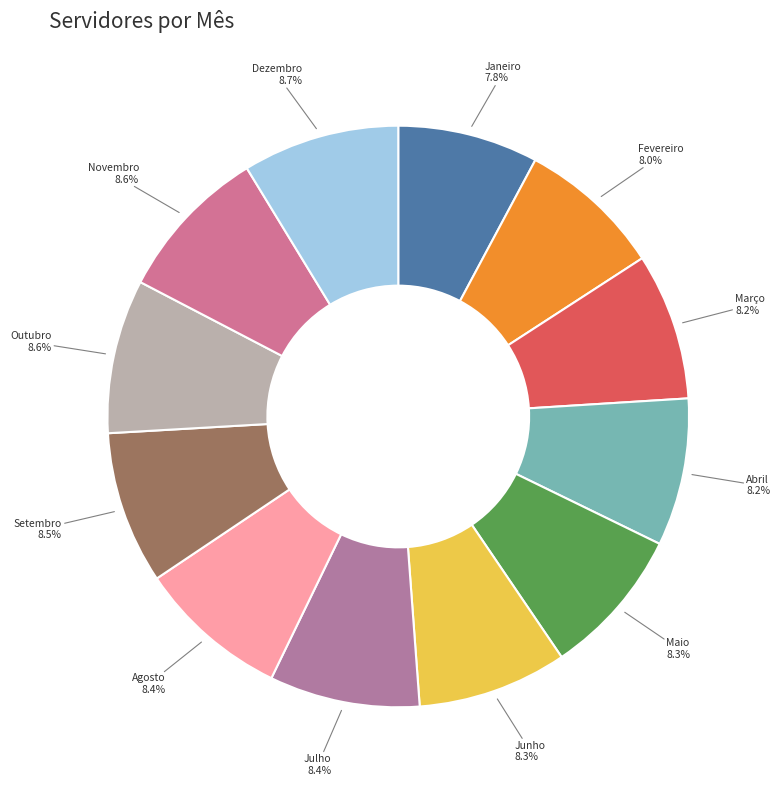

Count the number of slices in the pie.

12